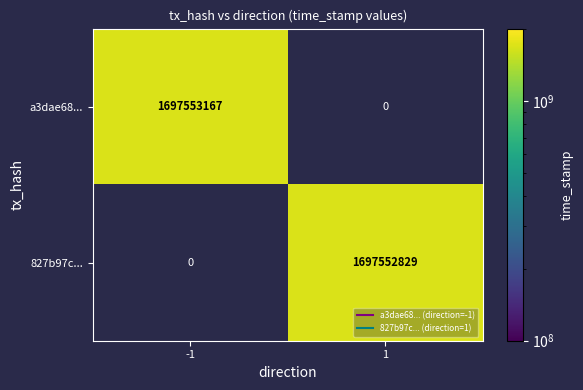

Reading left to right, list all the values displayed in this chart.

a3dae6800f1ddbbf3a53f40101e4e430180edb2: direction=-1	time_stamp=1697553167
827b97c8a66ea30b1a947c47ae9456611930aa8: direction=1	time_stamp=1697552829